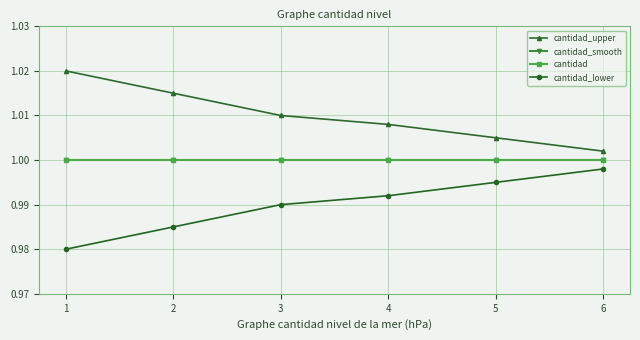

True or false: cantidad_upper and cantidad_lower cross at least once.

False